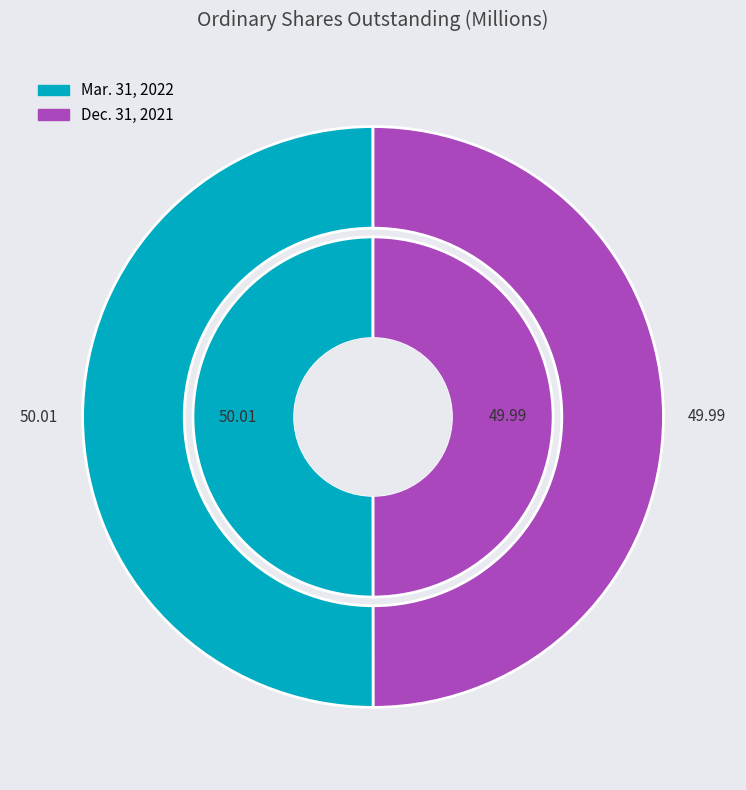

To the nearest percent, what is the average slice percentage?

50%